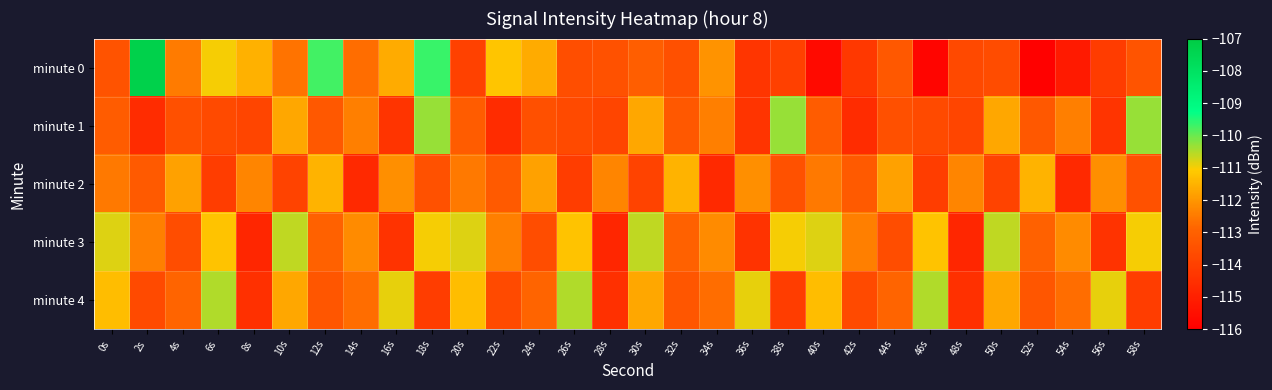

Rank the series by their maximum value, from highest to lowest.

minute 0, minute 1, minute 4, minute 3, minute 2